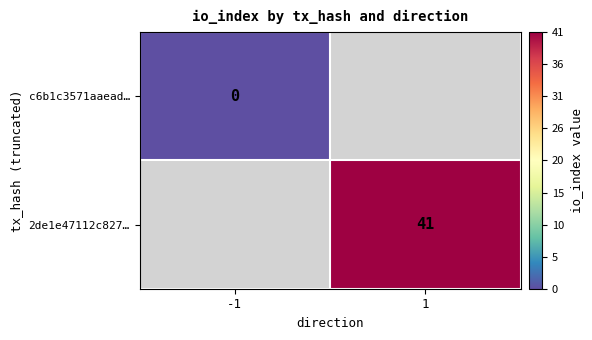

Is the value of c6b1c3571aaead… at -1 greater than the value of 2de1e47112c827… at 1?

No